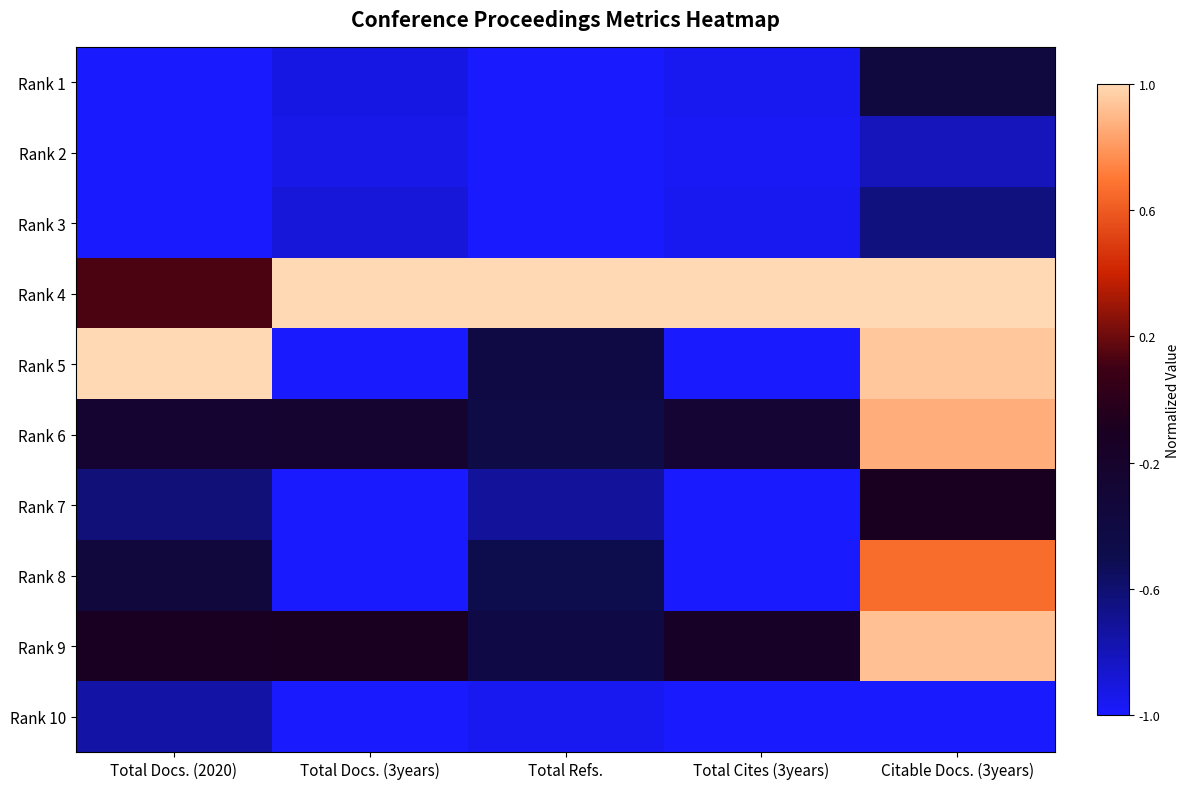

Reading left to right, what are all the values shown in this chart?

Rank 1: Total Docs. (2020)=-1.0	Total Docs. (3years)=-0.9	Total Refs.=-1.0	Total Cites (3years)=-1.0	Citable Docs. (3years)=-0.4
Rank 2: Total Docs. (2020)=-1.0	Total Docs. (3years)=-0.9	Total Refs.=-1.0	Total Cites (3years)=-1.0	Citable Docs. (3years)=-0.8
Rank 3: Total Docs. (2020)=-1.0	Total Docs. (3years)=-0.9	Total Refs.=-1.0	Total Cites (3years)=-1.0	Citable Docs. (3years)=-0.6
Rank 4: Total Docs. (2020)=0.1	Total Docs. (3years)=1.0	Total Refs.=1.0	Total Cites (3years)=1.0	Citable Docs. (3years)=1.0
Rank 5: Total Docs. (2020)=1.0	Total Docs. (3years)=-1.0	Total Refs.=-0.4	Total Cites (3years)=-1.0	Citable Docs. (3years)=0.9
Rank 6: Total Docs. (2020)=-0.2	Total Docs. (3years)=-0.2	Total Refs.=-0.4	Total Cites (3years)=-0.3	Citable Docs. (3years)=0.9
Rank 7: Total Docs. (2020)=-0.6	Total Docs. (3years)=-1.0	Total Refs.=-0.7	Total Cites (3years)=-1.0	Citable Docs. (3years)=-0.1
Rank 8: Total Docs. (2020)=-0.4	Total Docs. (3years)=-1.0	Total Refs.=-0.5	Total Cites (3years)=-1.0	Citable Docs. (3years)=0.7
Rank 9: Total Docs. (2020)=-0.1	Total Docs. (3years)=-0.1	Total Refs.=-0.4	Total Cites (3years)=-0.1	Citable Docs. (3years)=0.9
Rank 10: Total Docs. (2020)=-0.8	Total Docs. (3years)=-1.0	Total Refs.=-1.0	Total Cites (3years)=-1.0	Citable Docs. (3years)=-1.0